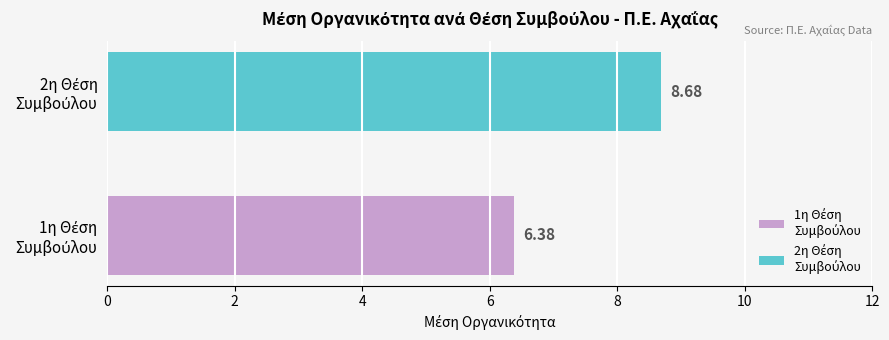

How many series are shown in this chart?

2